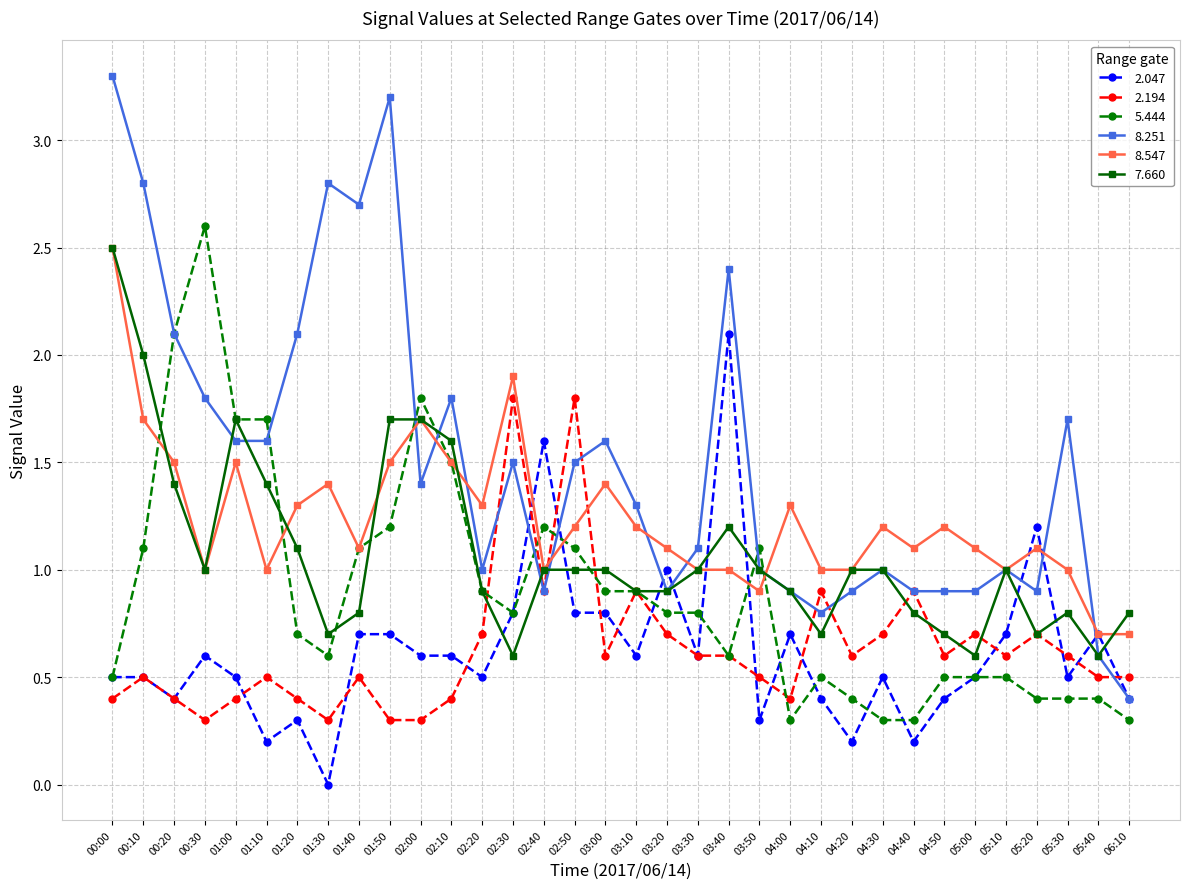

How many times do 2.047 and 7.660 cross each other?

10